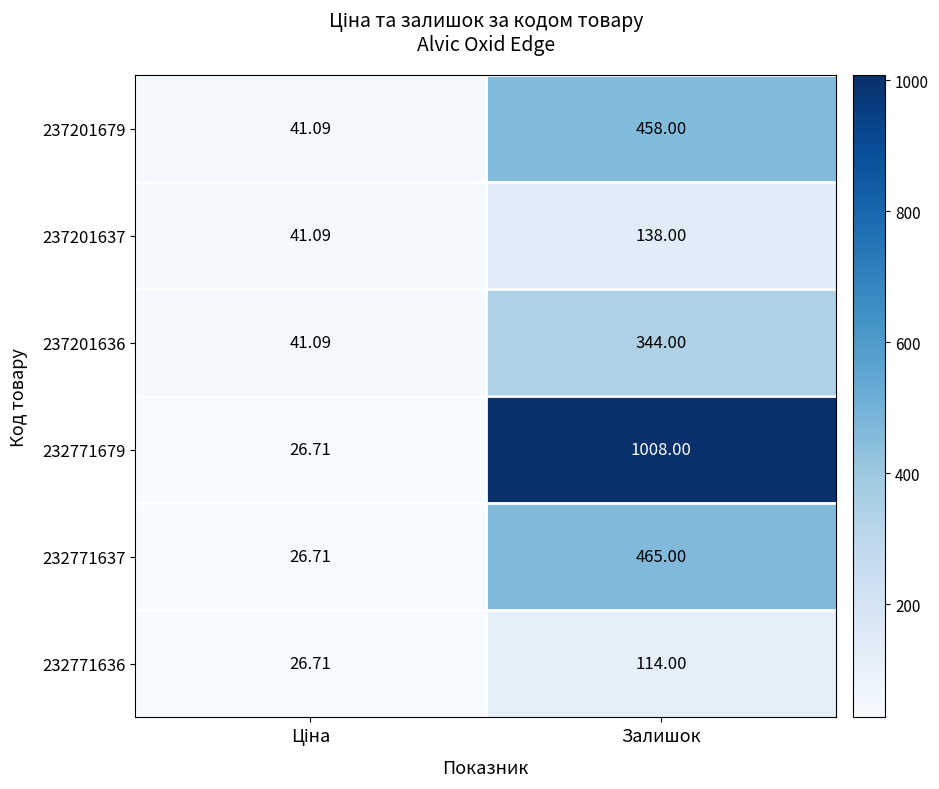

Which label corresponds to the largest value in the chart?

Залишок